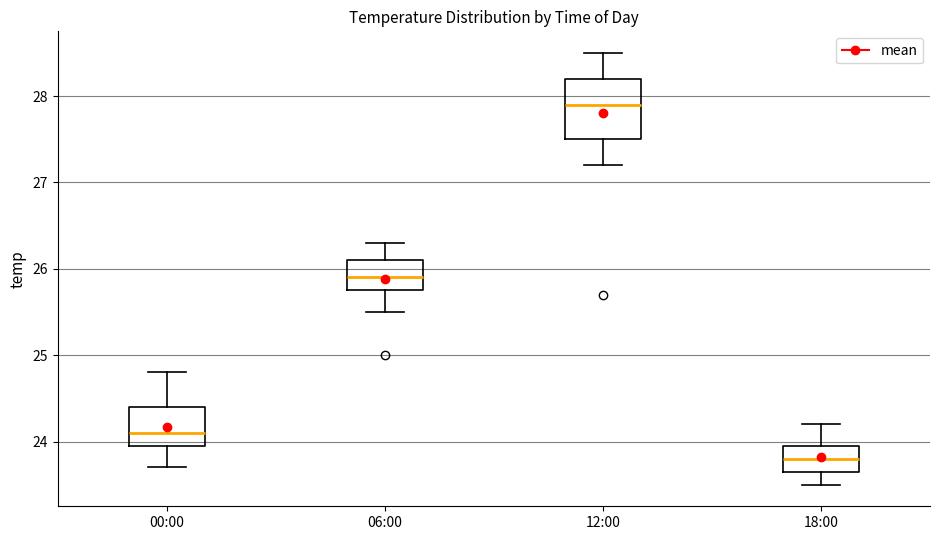

Comparing the boxes themselves (not the whiskers), which one is the tallest?

12:00